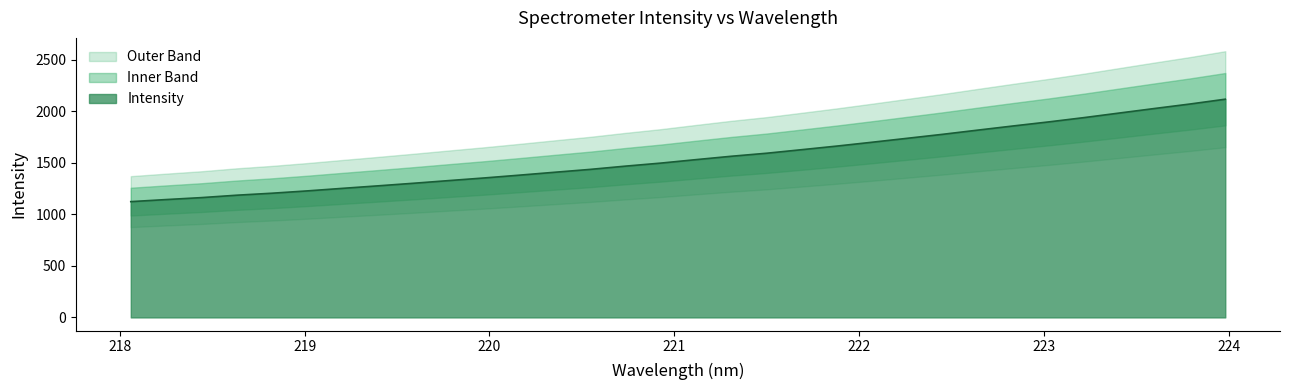

How many lines are shown in the chart?

1